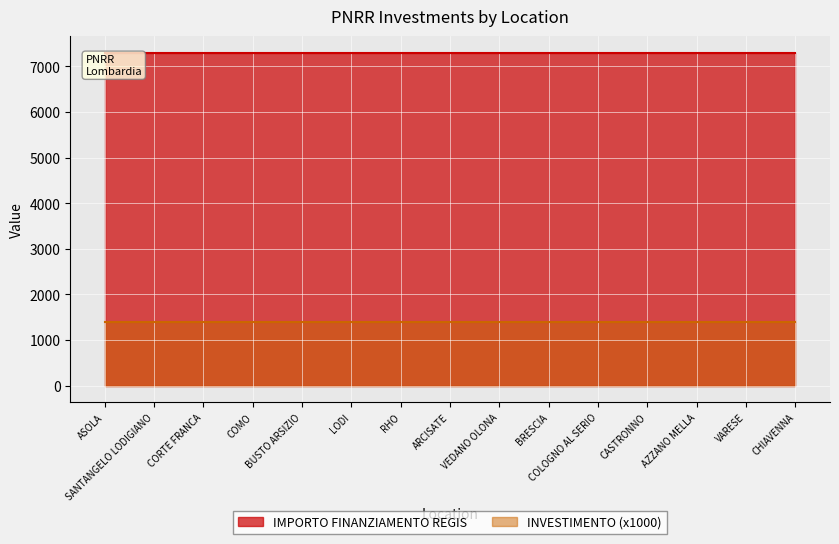

True or false: INVESTIMENTO has more than 2 points higher than both neighbors.

False